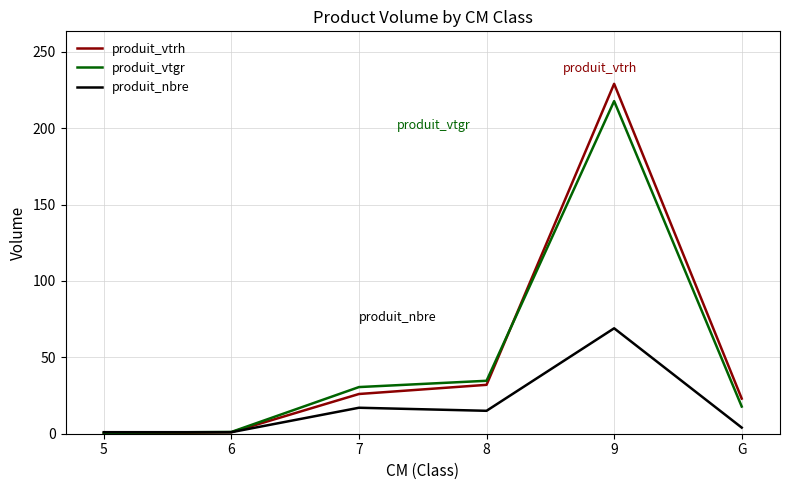

Where is produit_vtrh nearest to the value 114?

8